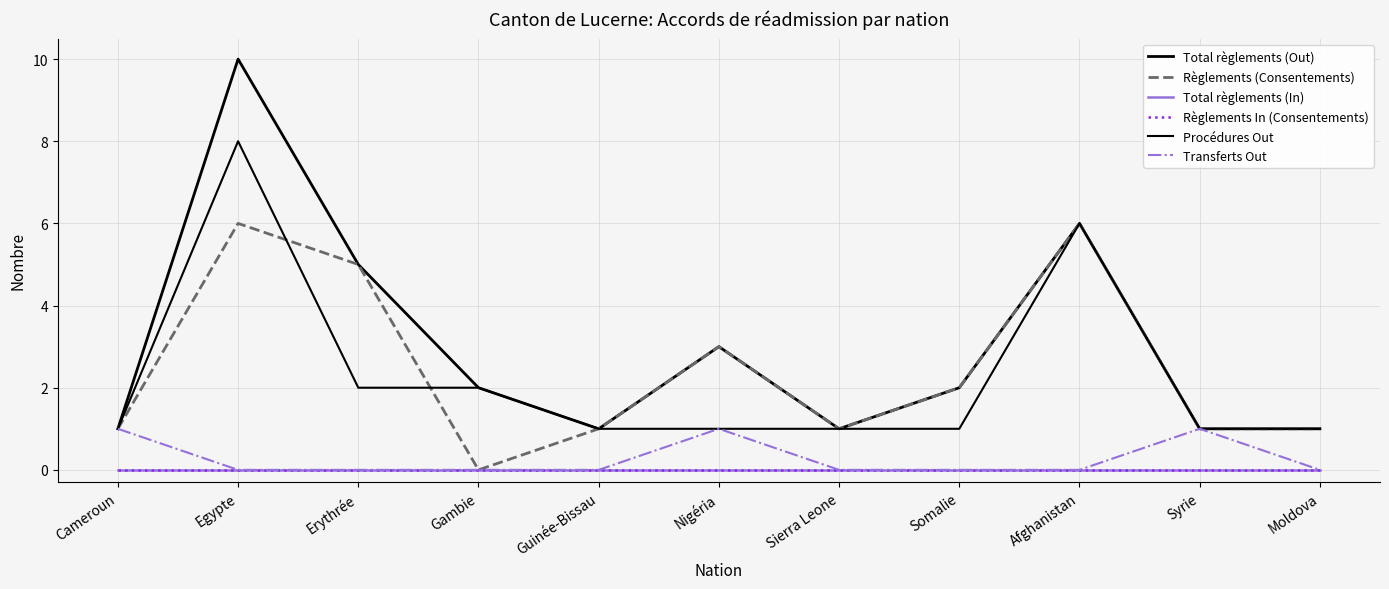

Is this an area chart (filled region under the line)?

No